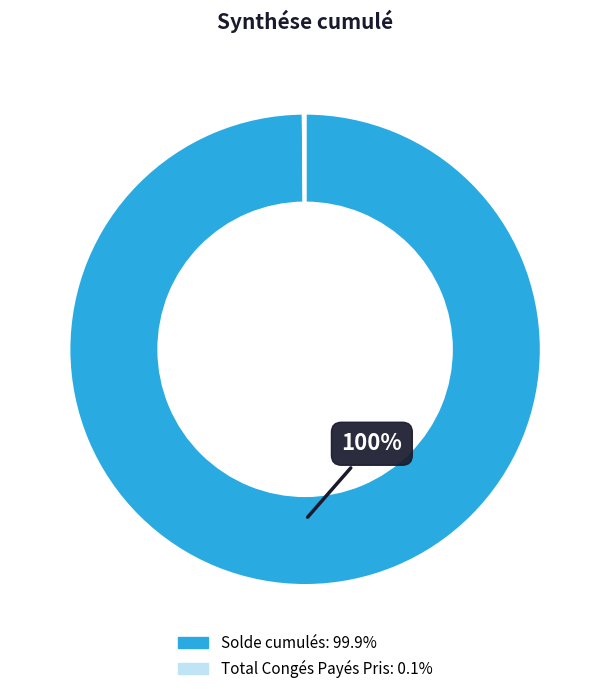

What is the largest slice in the pie chart?

Solde cumulés